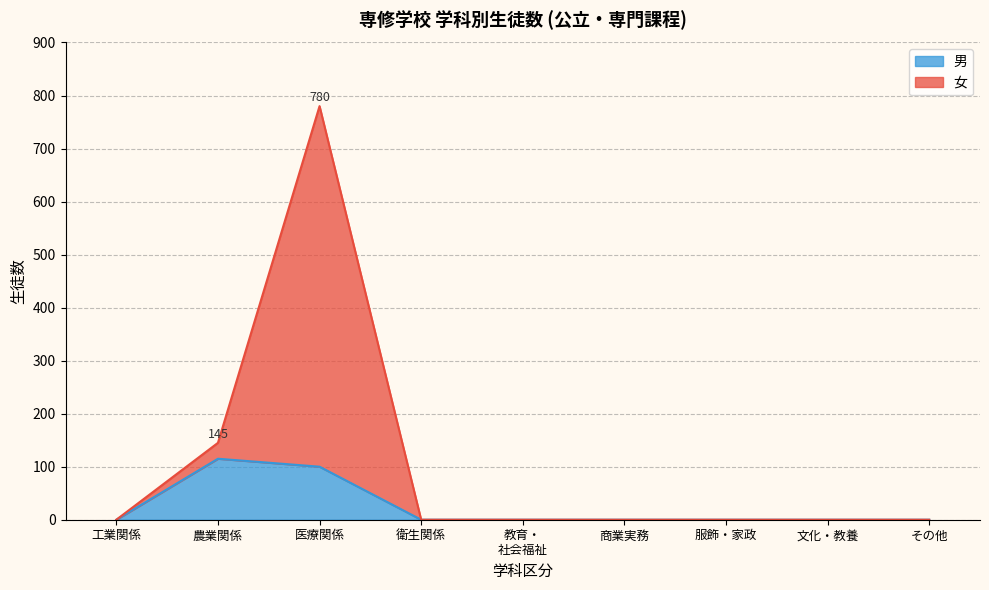

What is the label of the 6th point from the right?

衛生関係